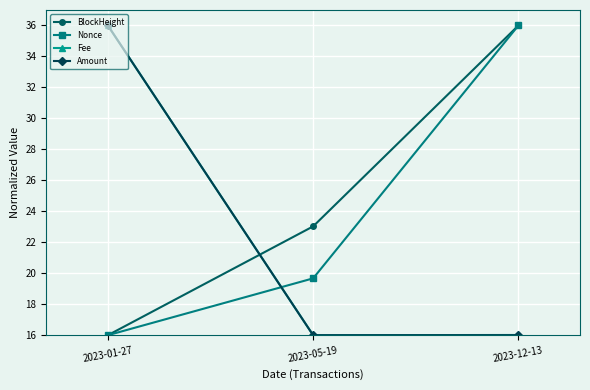

What position from the right is 2023-12-13?

1